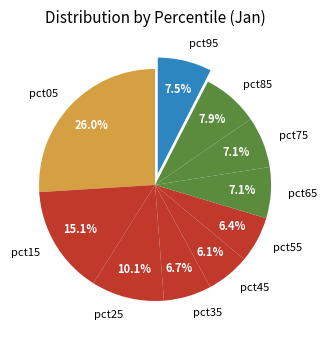

How many slices are in this pie chart?

10